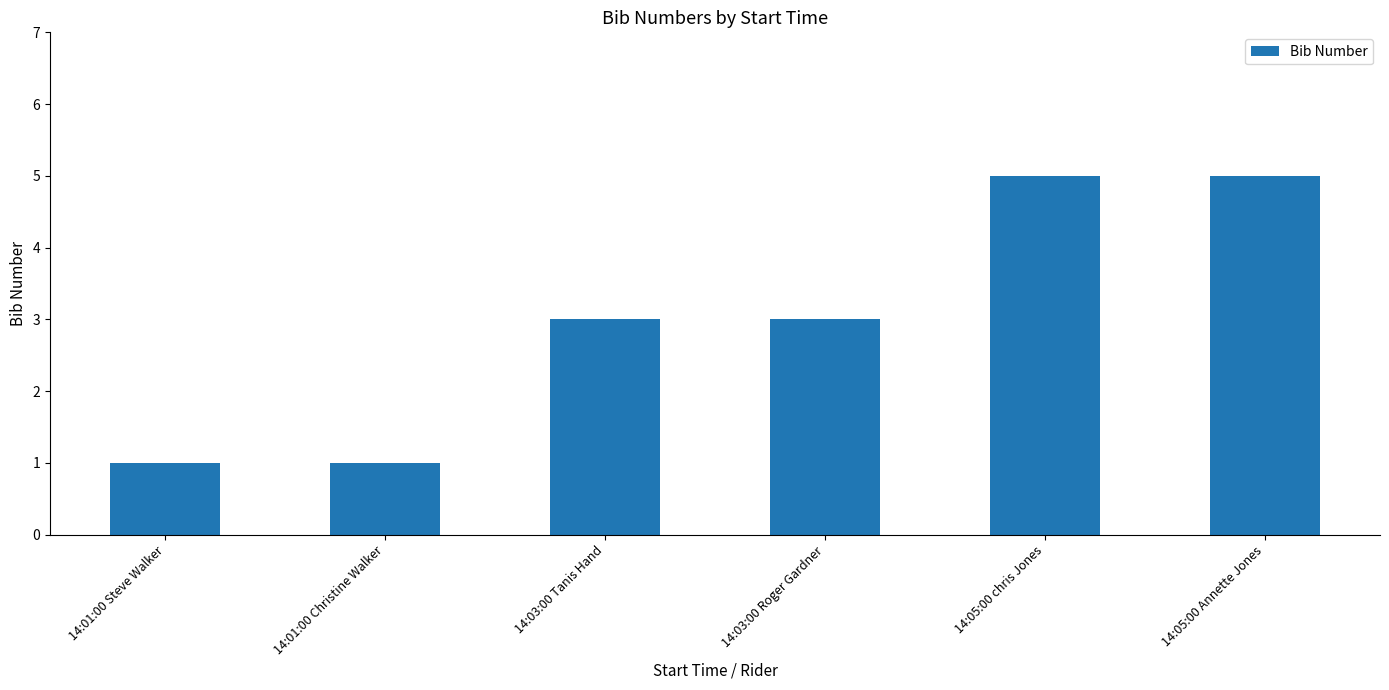

What is the maximum value shown in the chart?

5